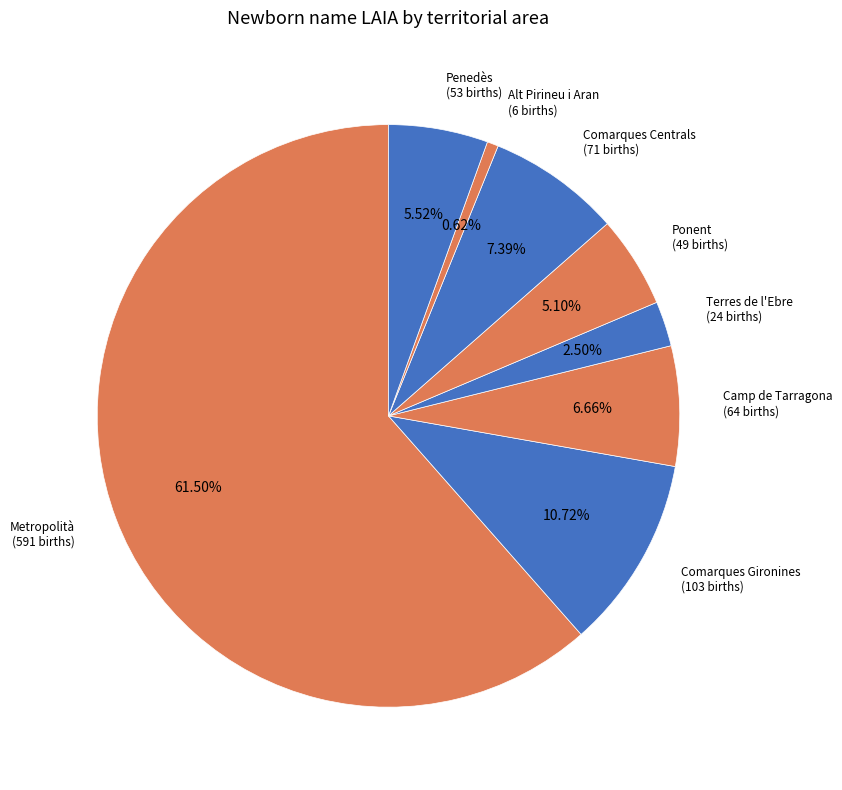

Is Terres de l'Ebre the majority of the pie?

No